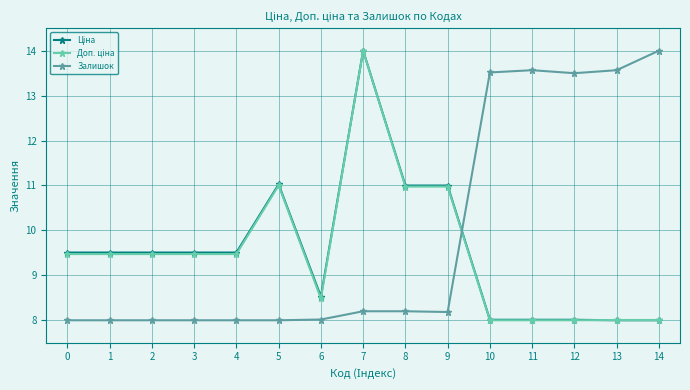

Which series changed the most between 9 and 14?

Залишок